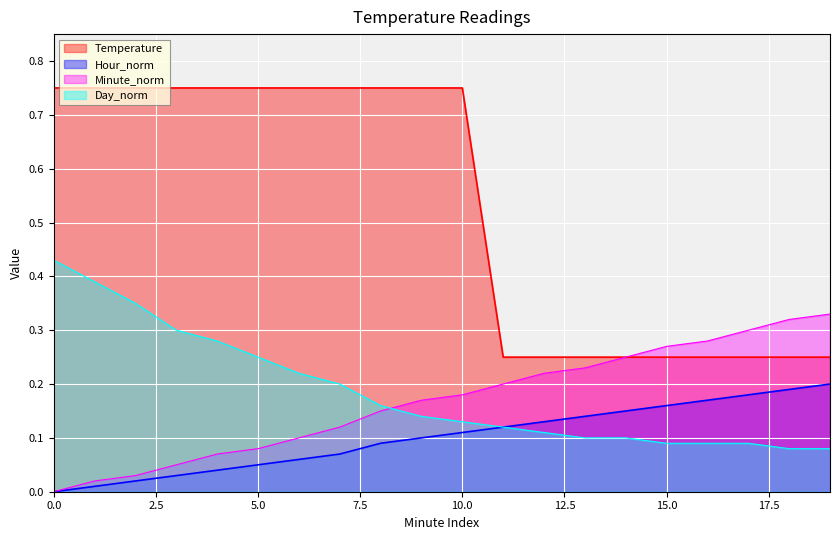

Reading left to right, transcribe all the data shown in this chart.

Temperature: 0=0.8	1=0.8	2=0.8	3=0.8	4=0.8	5=0.8	6=0.8	7=0.8	8=0.8	9=0.8	10=0.8	11=0.2	12=0.2	13=0.2	14=0.2	15=0.2	16=0.2	17=0.2	18=0.2	19=0.2
Hour_norm: 0=0.0	1=0.0	2=0.0	3=0.0	4=0.0	5=0.1	6=0.1	7=0.1	8=0.1	9=0.1	10=0.1	11=0.1	12=0.1	13=0.1	14=0.1	15=0.2	16=0.2	17=0.2	18=0.2	19=0.2
Minute_norm: 0=0.0	1=0.0	2=0.0	3=0.1	4=0.1	5=0.1	6=0.1	7=0.1	8=0.1	9=0.2	10=0.2	11=0.2	12=0.2	13=0.2	14=0.2	15=0.3	16=0.3	17=0.3	18=0.3	19=0.3
Day_norm: 0=0.4	1=0.4	2=0.3	3=0.3	4=0.3	5=0.2	6=0.2	7=0.2	8=0.2	9=0.1	10=0.1	11=0.1	12=0.1	13=0.1	14=0.1	15=0.1	16=0.1	17=0.1	18=0.1	19=0.1